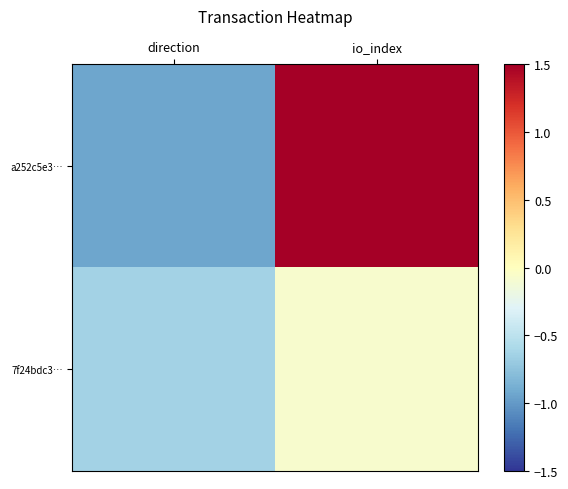

What is the maximum value shown in the chart?

1.6